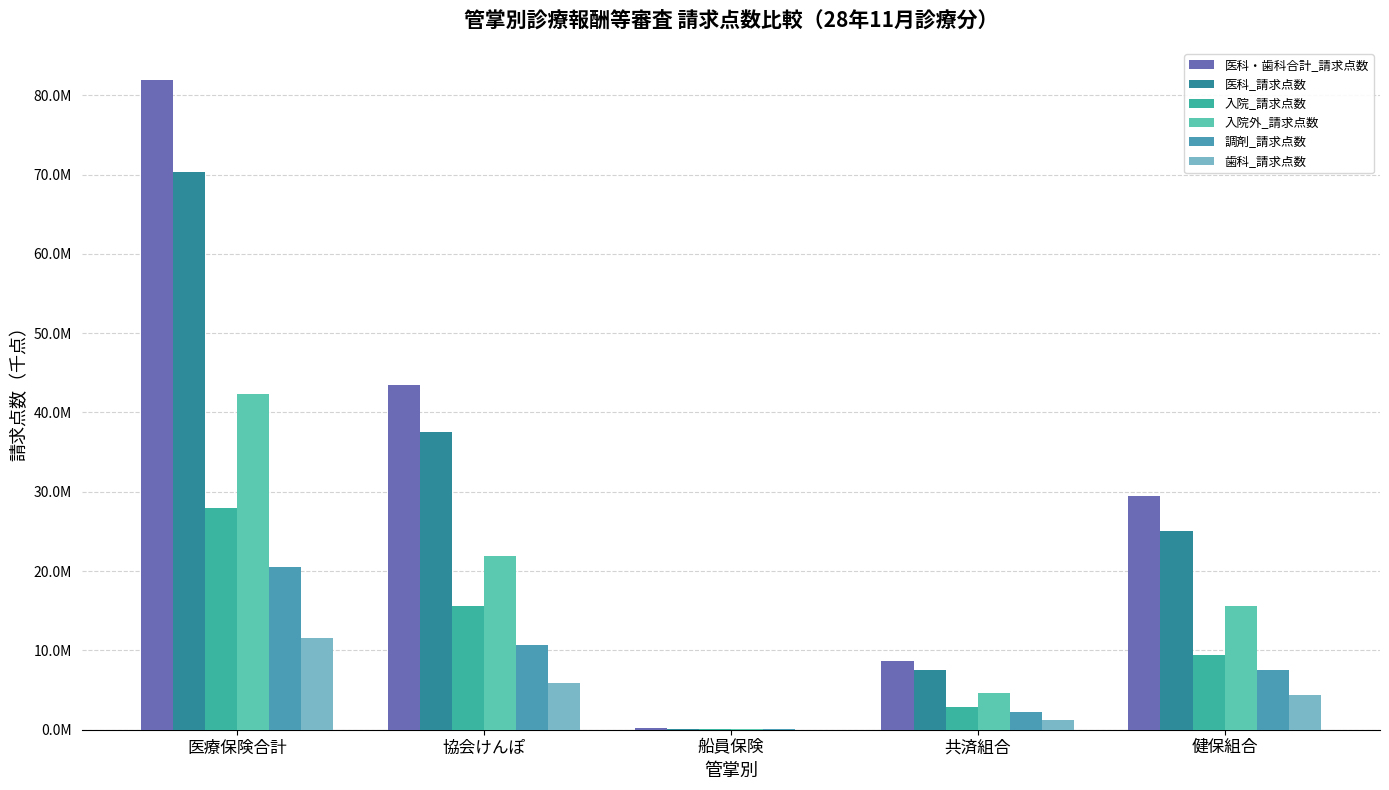

What is the total value across all series at 健保組合?

91486234.9